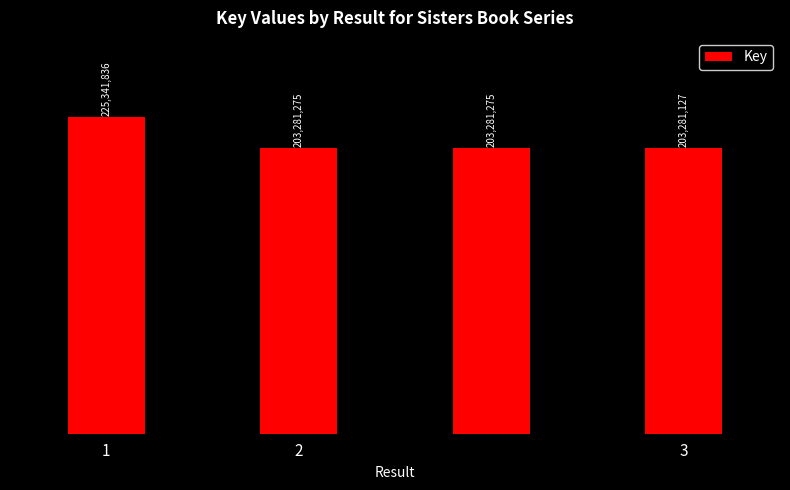

Does the chart contain any negative values?

No